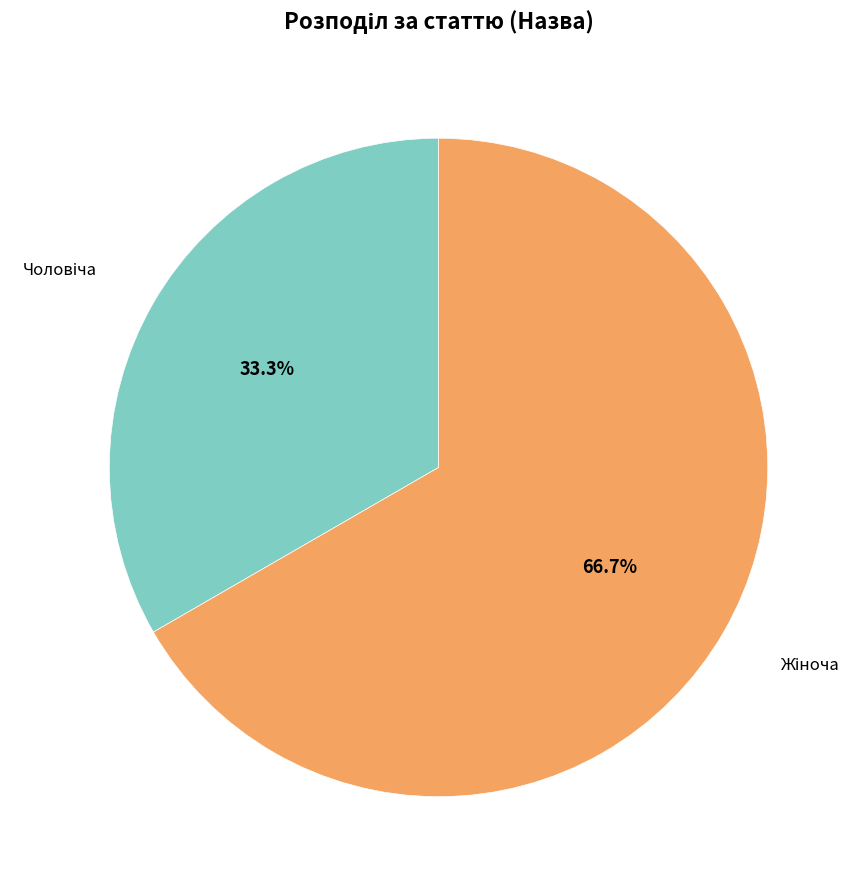

Does any single category account for the majority?

Yes